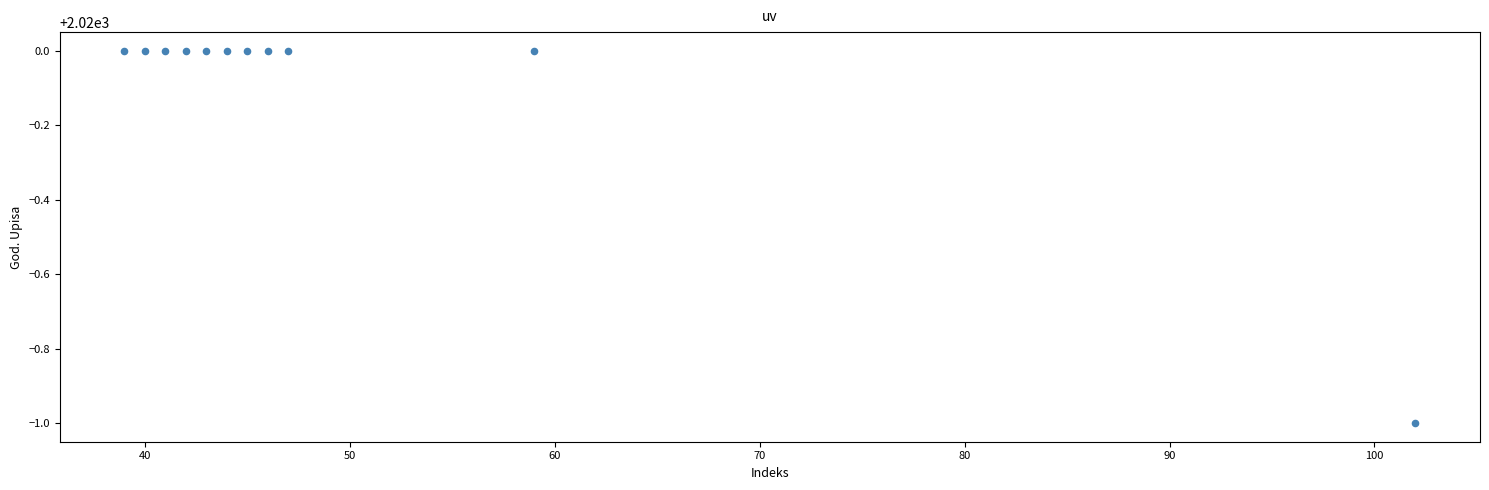

What is the range of X values (max minus min)?

63